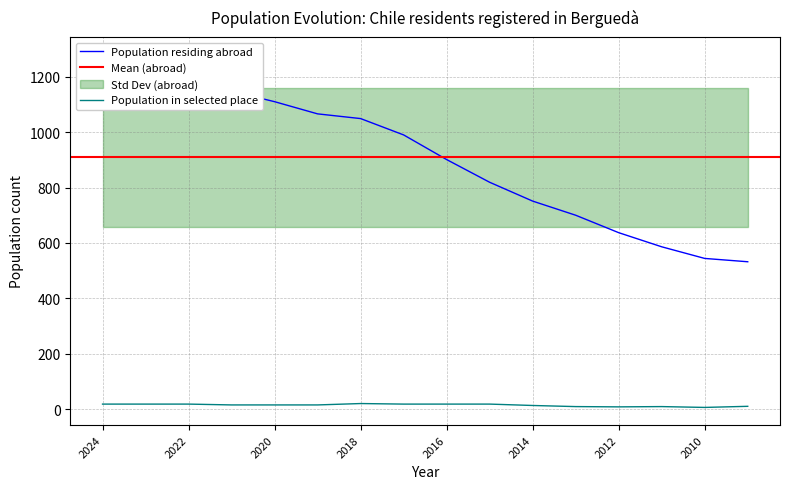

Reading left to right, list all the values displayed in this chart.

Population residing abroad: 2024=1280	2023=1226	2022=1202	2021=1148	2020=1110	2019=1066	2018=1049	2017=990	2016=901	2015=819	2014=751	2013=700	2012=637	2011=586	2010=544	2009=532
Population in selected place: 2024=18	2023=18	2022=18	2021=15	2020=15	2019=15	2018=20	2017=18	2016=18	2015=18	2014=13	2013=9	2012=8	2011=9	2010=6	2009=10